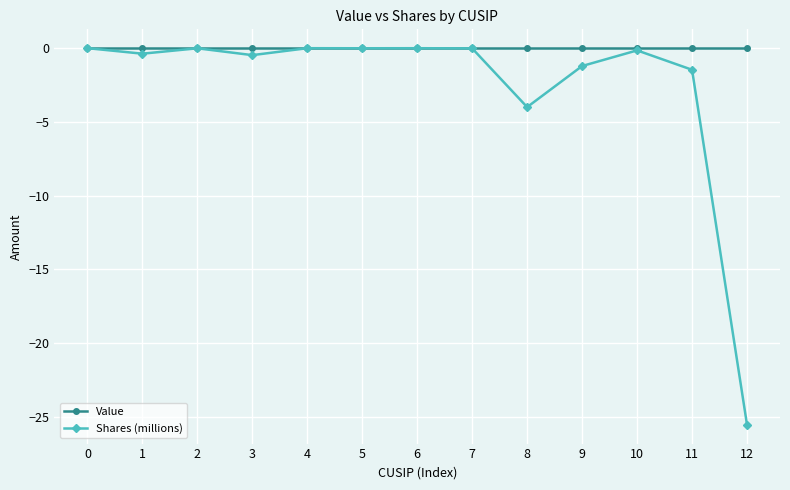

Rank the series by their average value, from highest to lowest.

Value, Shares (millions)